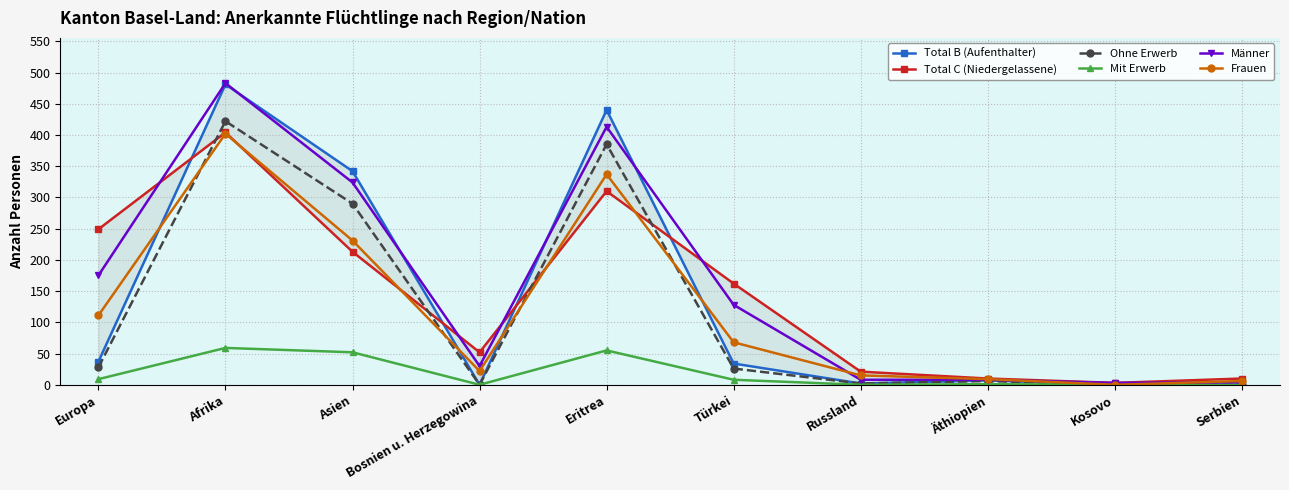

Is the value of Mit Erwerb at Äthiopien greater than the value of Total B (Aufenthalter) at Europa?

No